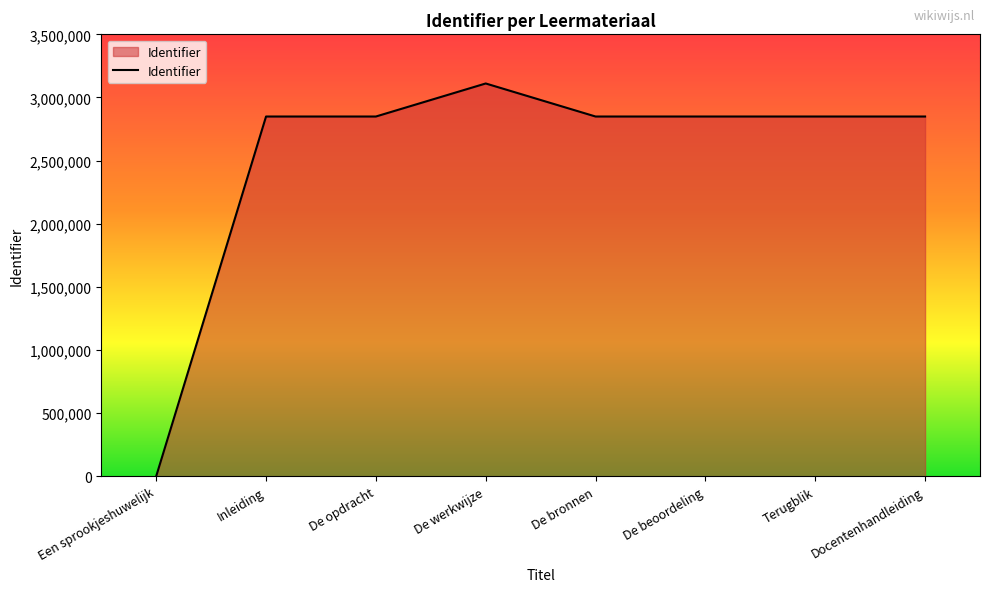

The chart shows a value of 906463 at De opdracht. True or false?

False